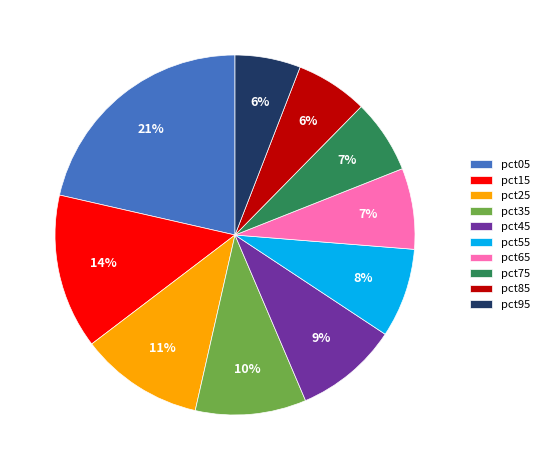

Which has a higher value, pct85 or pct35?

pct35